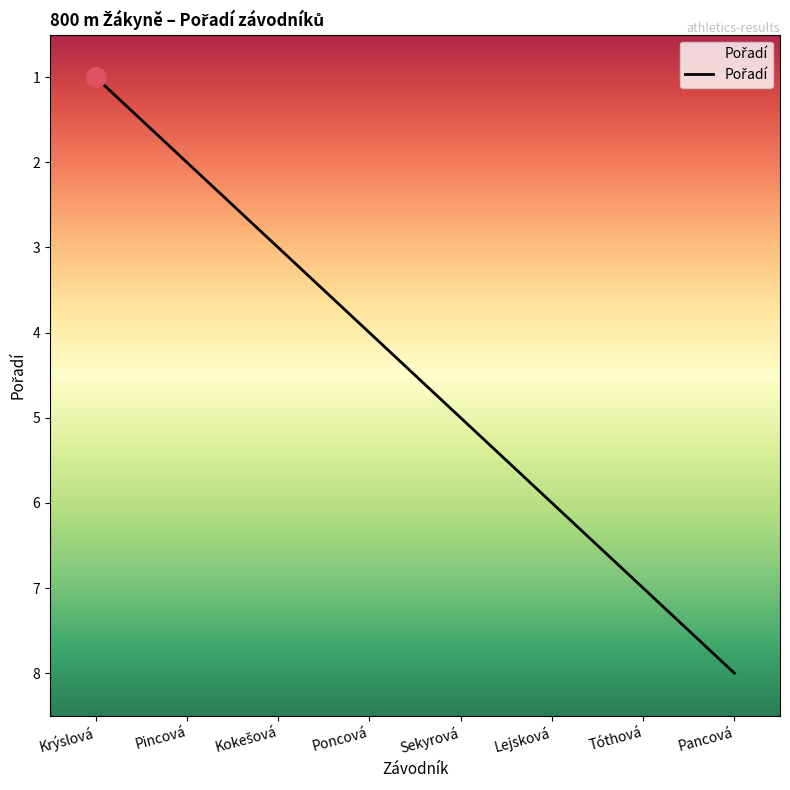

What is the difference between the values at Pincová and Lejsková?

4